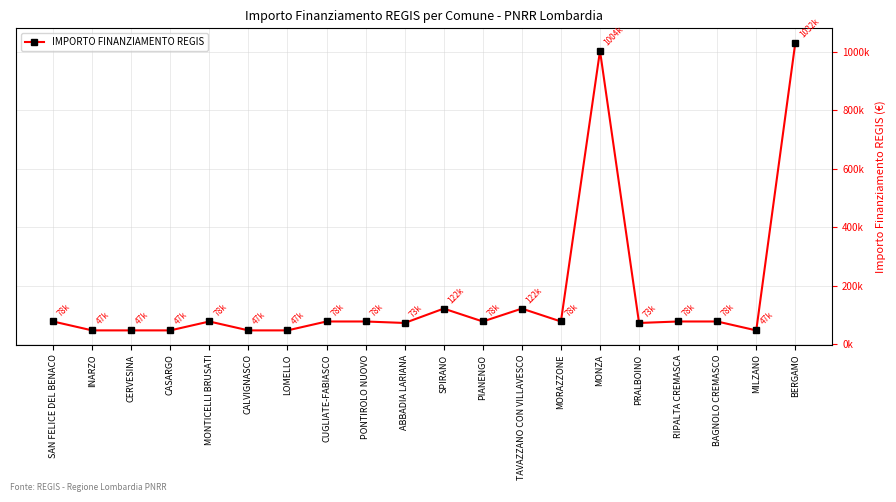

What is the average value?

166642